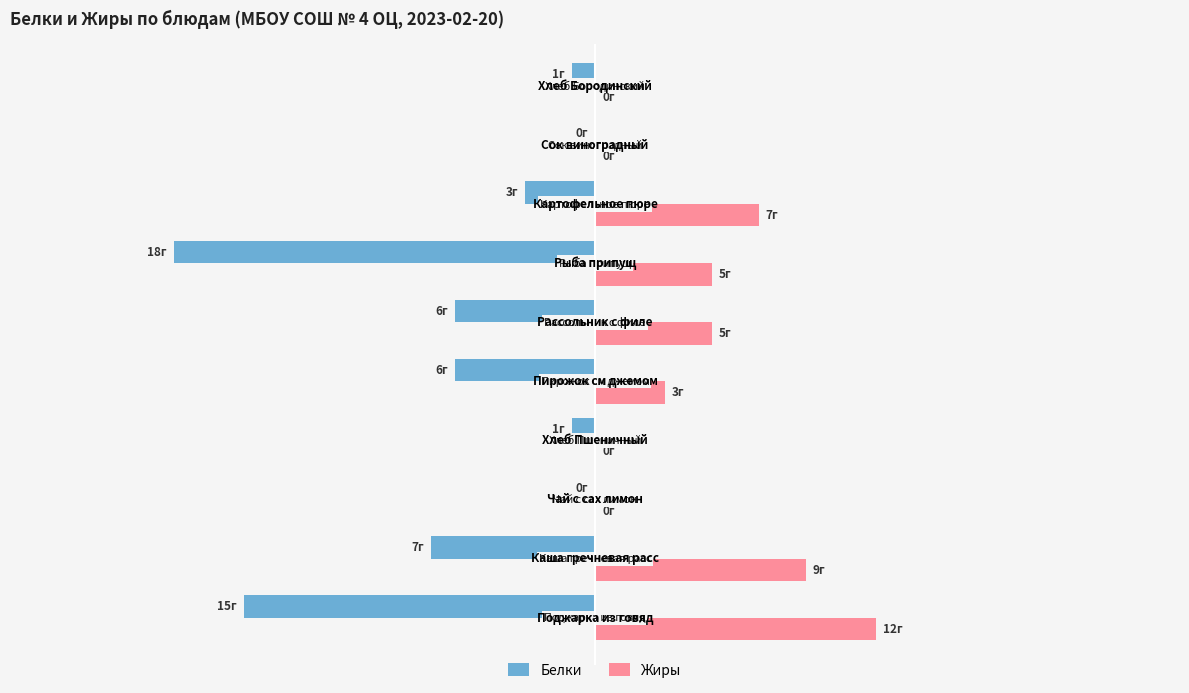

What are all the series names shown in the legend?

Белки, Жиры